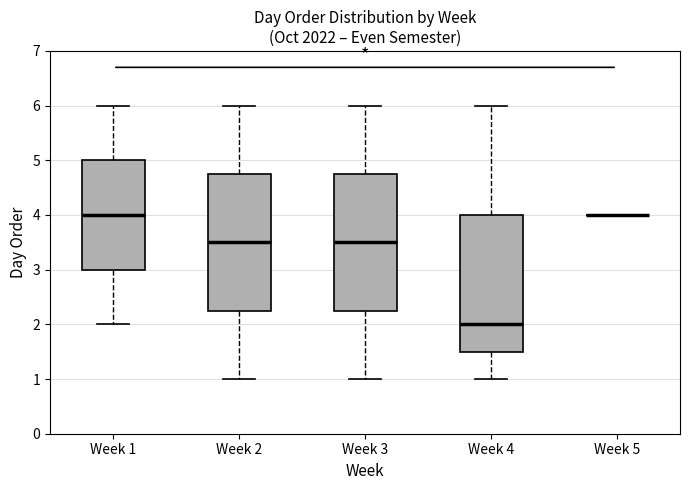

Where does the upper whisker of the box for Week 2 end on the y-axis? The values are not printed on the chart, so give them approximately, as read against the axis.

6.0